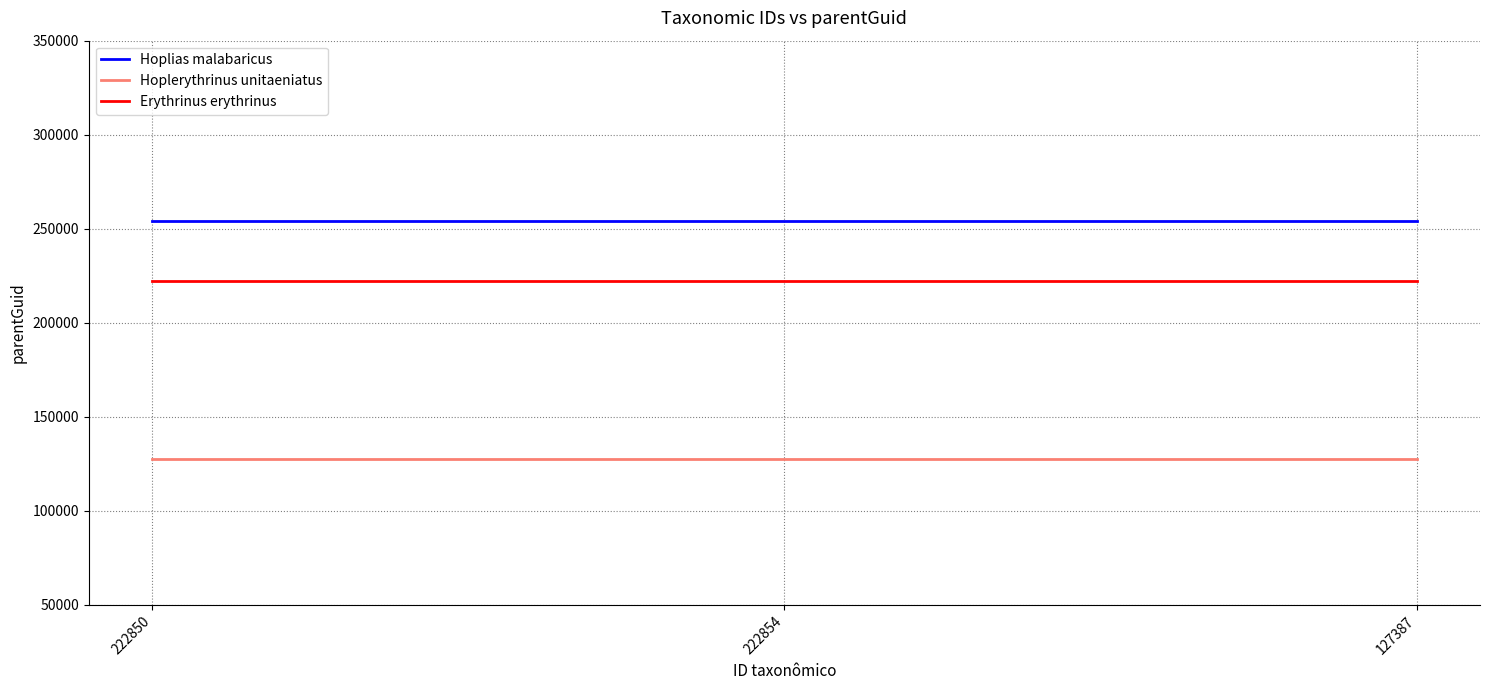

What is the maximum value for Hoplerythrinus unitaeniatus?

127836